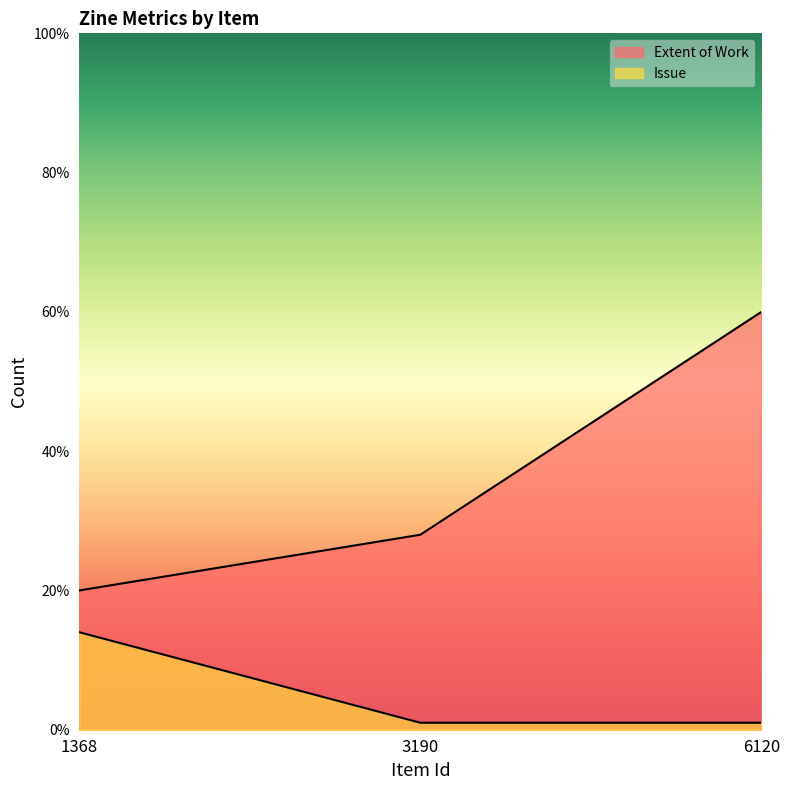

What is the highest value of the Extent of Work series?

60